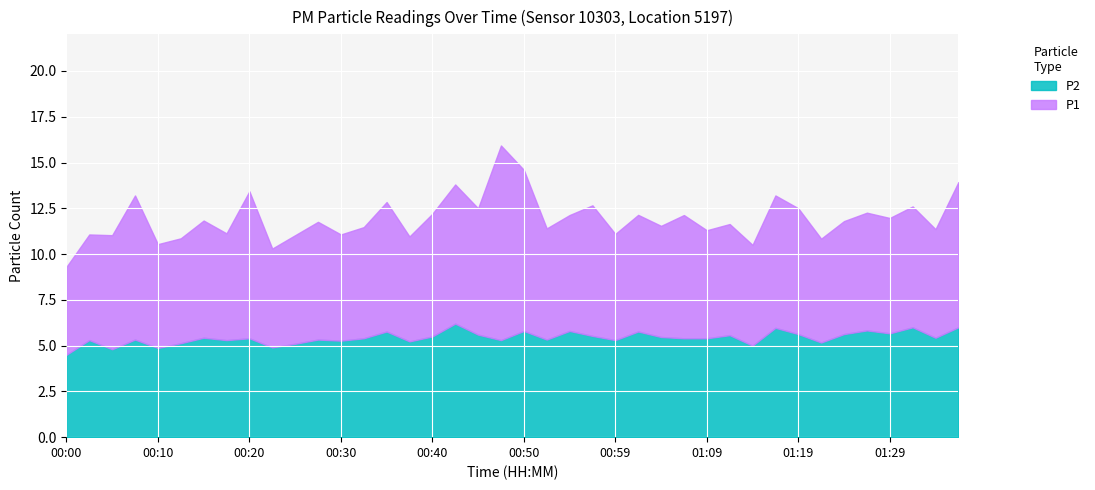

What is the label of the 6th point from the left?

00:13